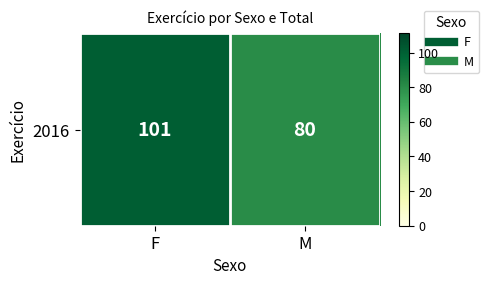

Reading left to right, list all the values displayed in this chart.

101	80